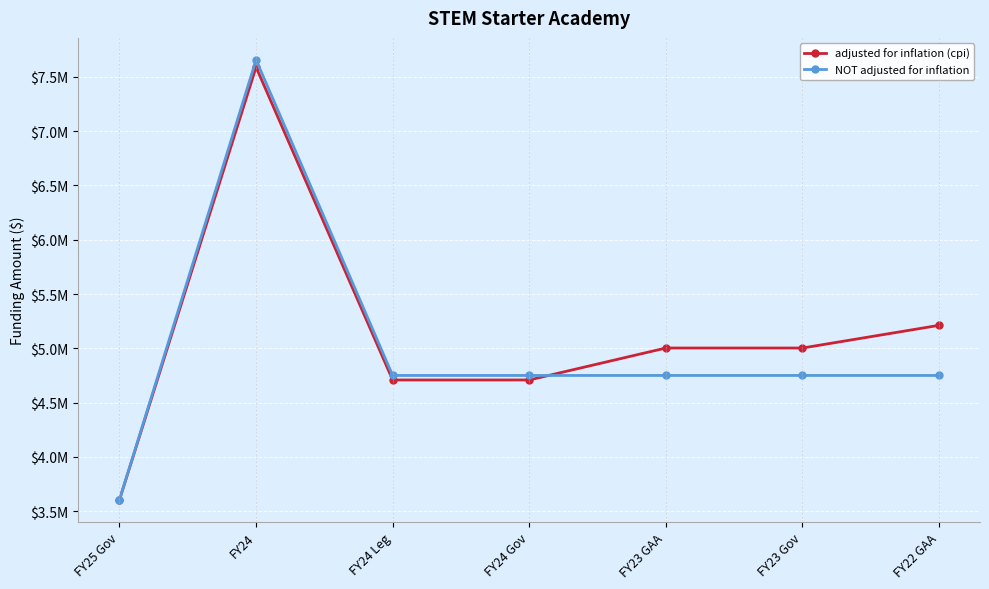

What is the label of the 7th point from the right?

FY25 Gov